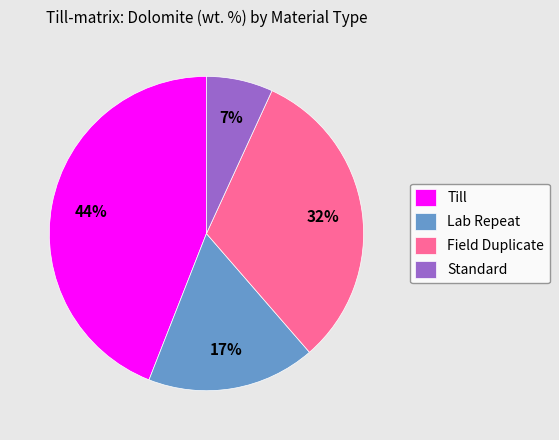

To the nearest percent, what is the combined percentage of Standard and Lab Repeat?

24%